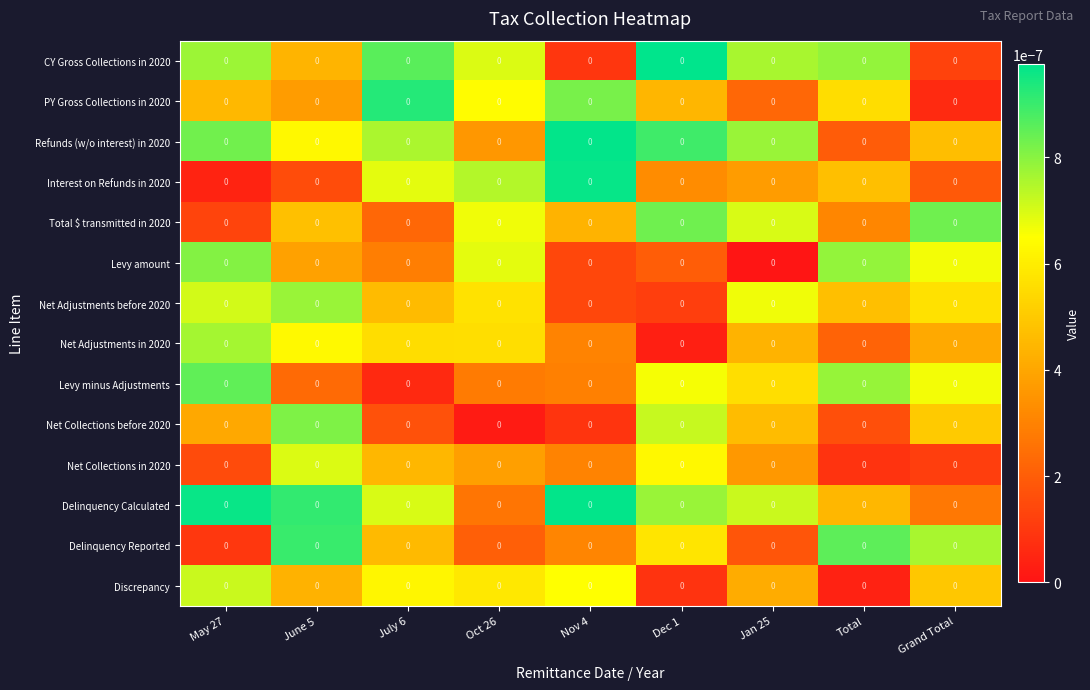

Rank the series by their maximum value, from lowest to highest.

Net Collections in 2020, Discrepancy, Net Adjustments in 2020, Net Adjustments before 2020, Levy amount, Net Collections before 2020, Total $ transmitted in 2020, Levy minus Adjustments, Delinquency Reported, PY Gross Collections in 2020, Interest on Refunds in 2020, Delinquency Calculated, Refunds (w/o interest) in 2020, CY Gross Collections in 2020